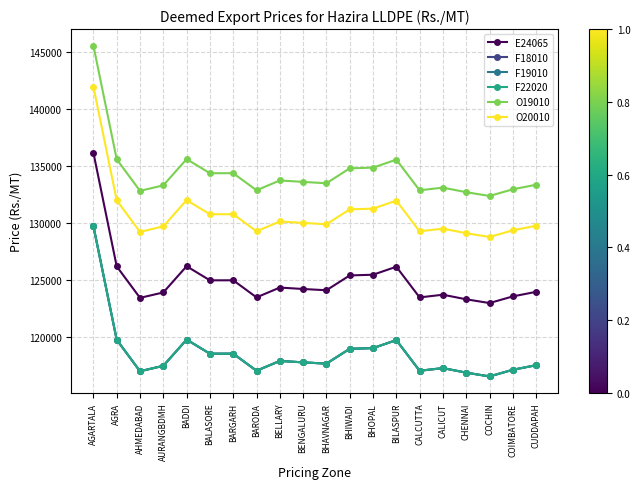

Does the chart have visible grid lines?

Yes